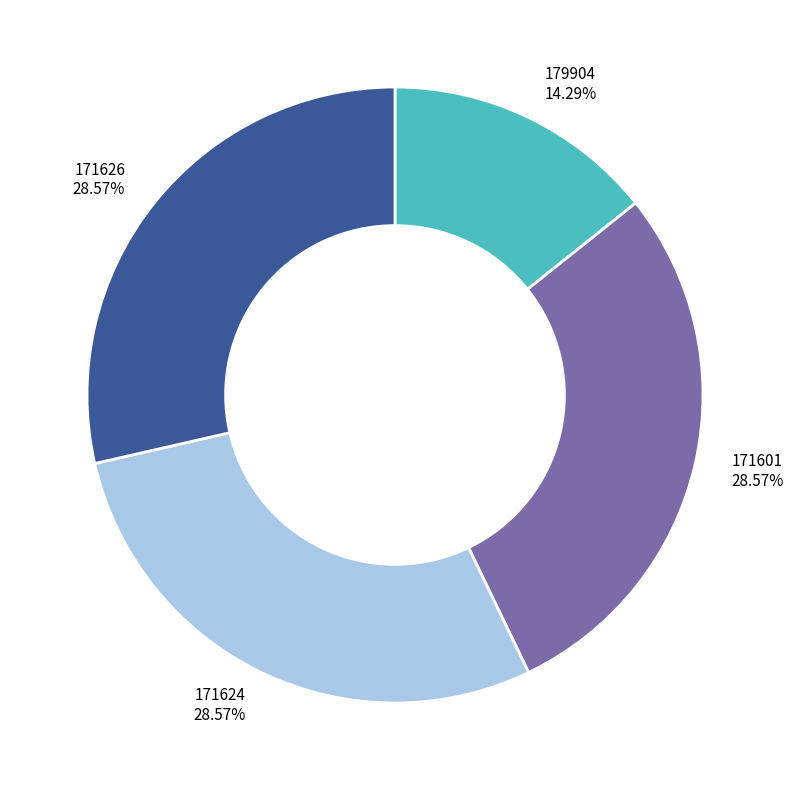

Is 171601 the majority of the pie?

No